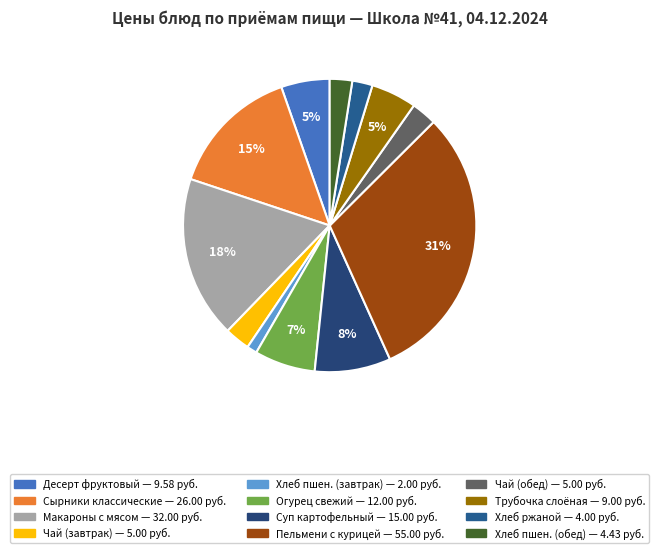

Rank the categories by value from highest to lowest.

Пельмени отварные с курицей, Макароны с мясом, Сырники классические, Суп картофельный с горохом, Огурец свежий, Десерт фруктовый (яблоко), Трубочка слоёная, Чай с сахаром (завтрак), Чай с сахаром (обед), Хлеб пшеничный (обед), Хлеб ржаной, Хлеб пшеничный (завтрак)